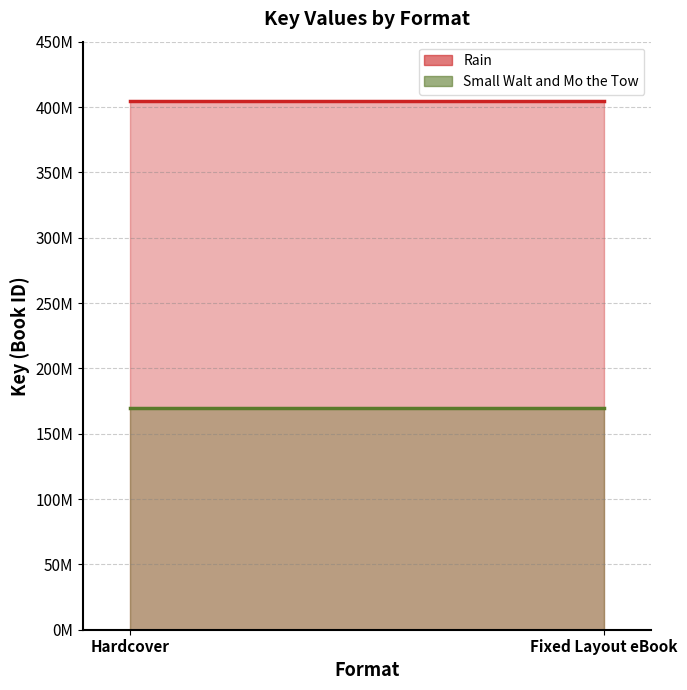

List the labels in order of Small Walt and Mo the Tow value, smallest first.

Hardcover, Fixed Layout eBook